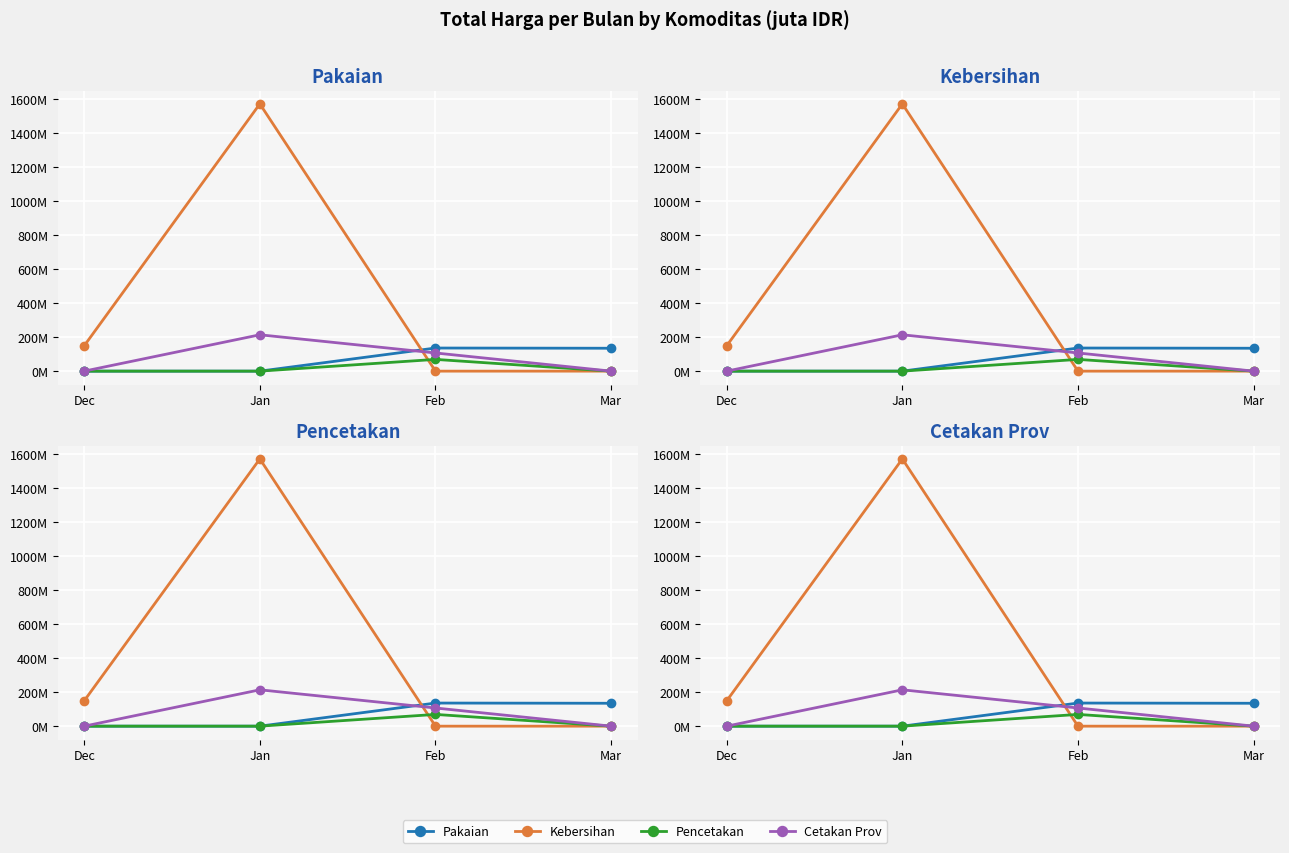

Reading left to right, what are all the values shown in this chart?

Pakaian: 0.0	0.0	135.9	134.7
Kebersihan: 149.1	1571.7	0.0	0.0
Pencetakan: 0.0	0.0	69.1	0.0
Cetakan Prov: 0.0	213.8	106.9	0.0